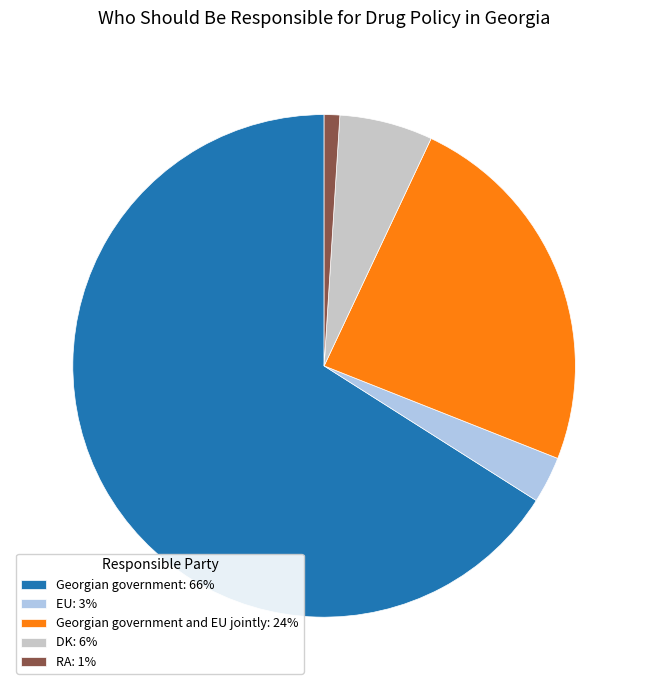

Approximately how many times larger is the value at Georgian government and EU jointly: 24% compared to RA: 1%?

24.0